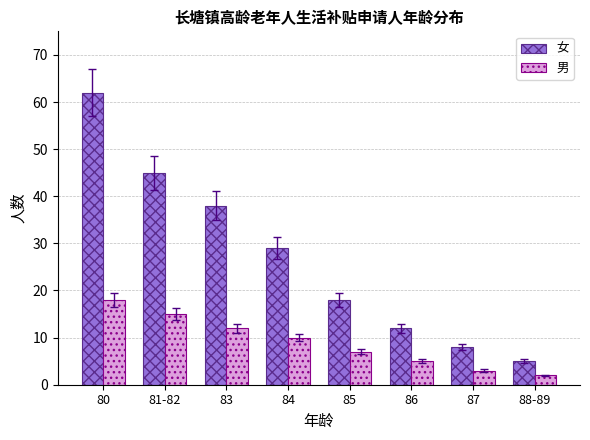

What is the difference between the 男 values at 84 and 85?

3